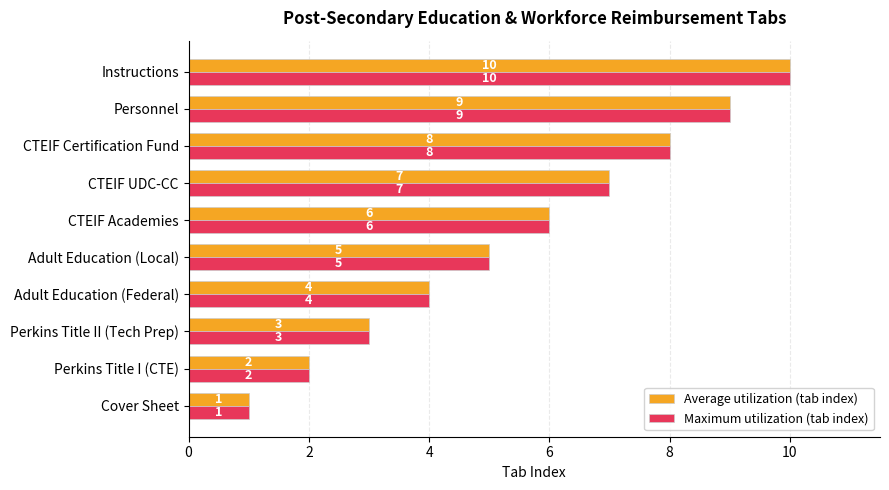

True or false: Maximum utilization (tab index) has a value of 3 at Adult Education (Local).

False